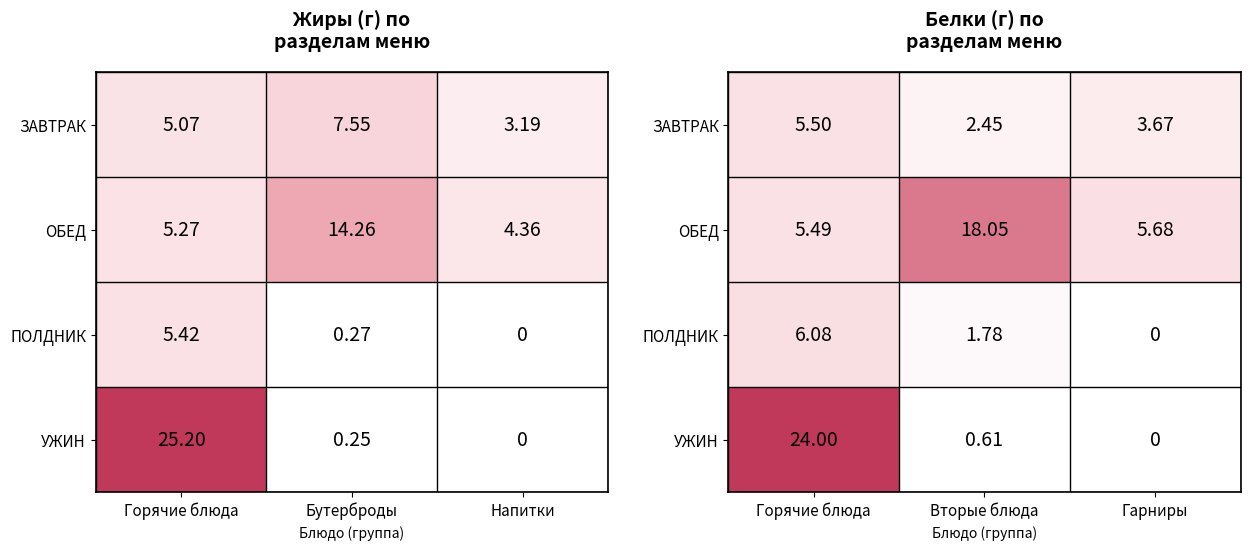

Which has a higher value, Гарниры or Горячие блюда?

Горячие блюда